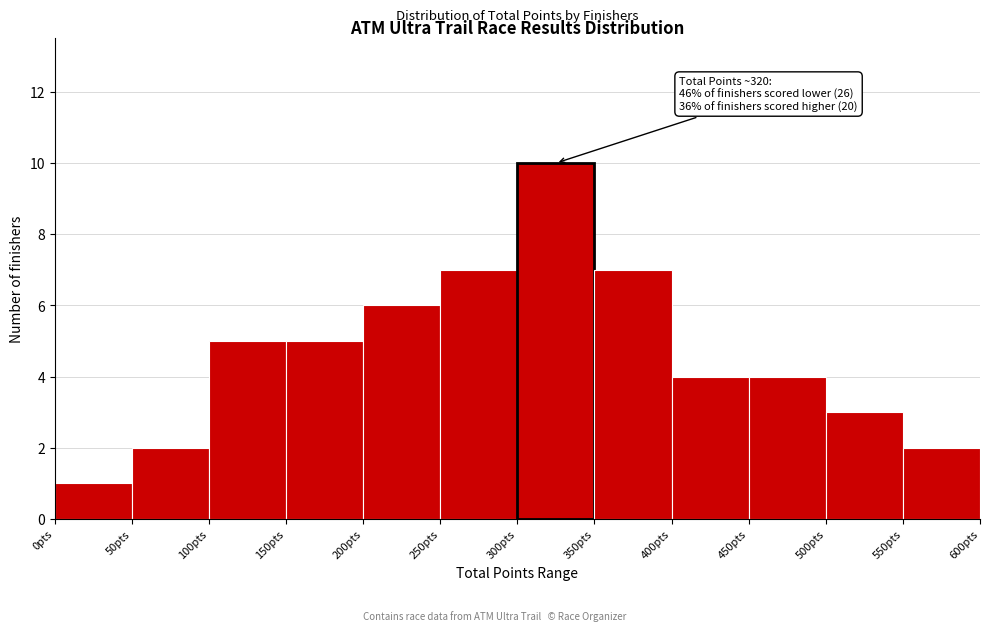

Over which range of the x-axis is the bar tallest?

300 to 350